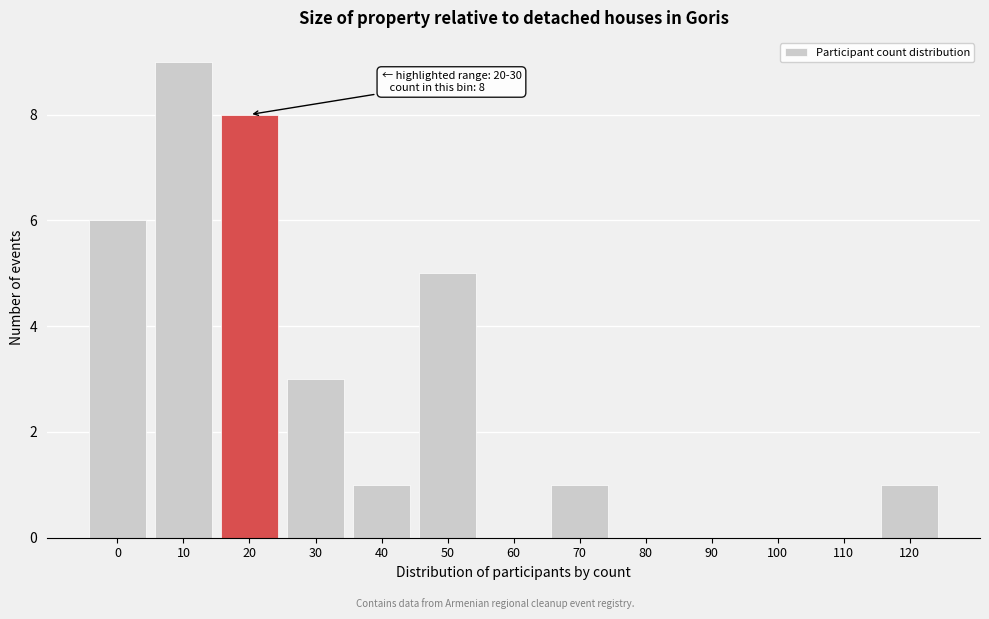

Reading right to left, extract all data points from this chart.

120=1	110=0	100=0	90=0	80=0	70=1	60=0	50=5	40=1	30=3	20=8	10=9	0=6